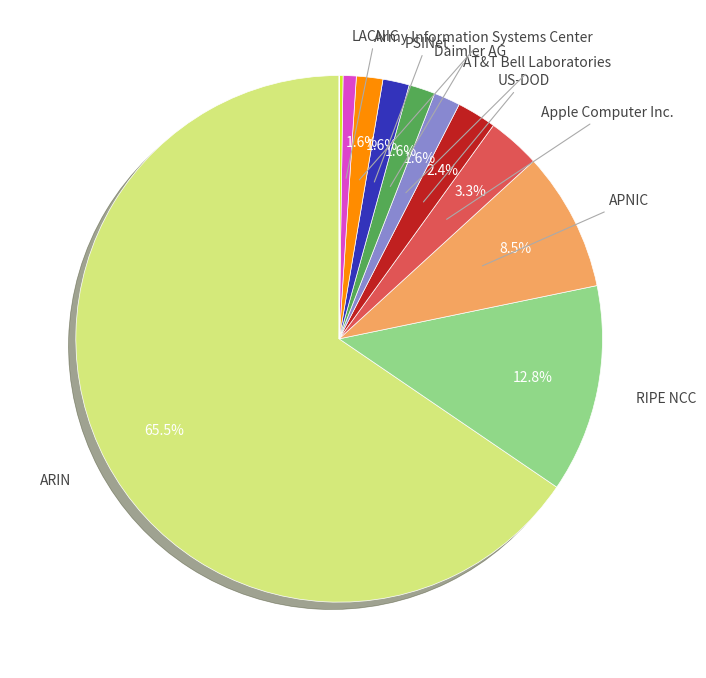

To the nearest percent, what is the average slice percentage?

8%